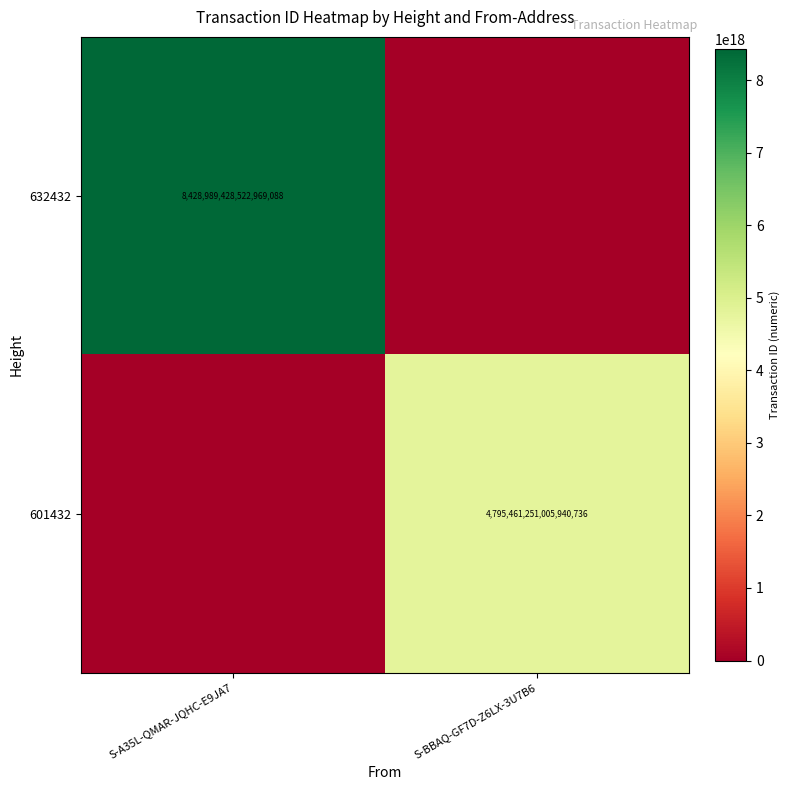

The 632432 series shows 3056364901401099264 at S-A35L-QMAR-JQHC-E9JA7. True or false?

False